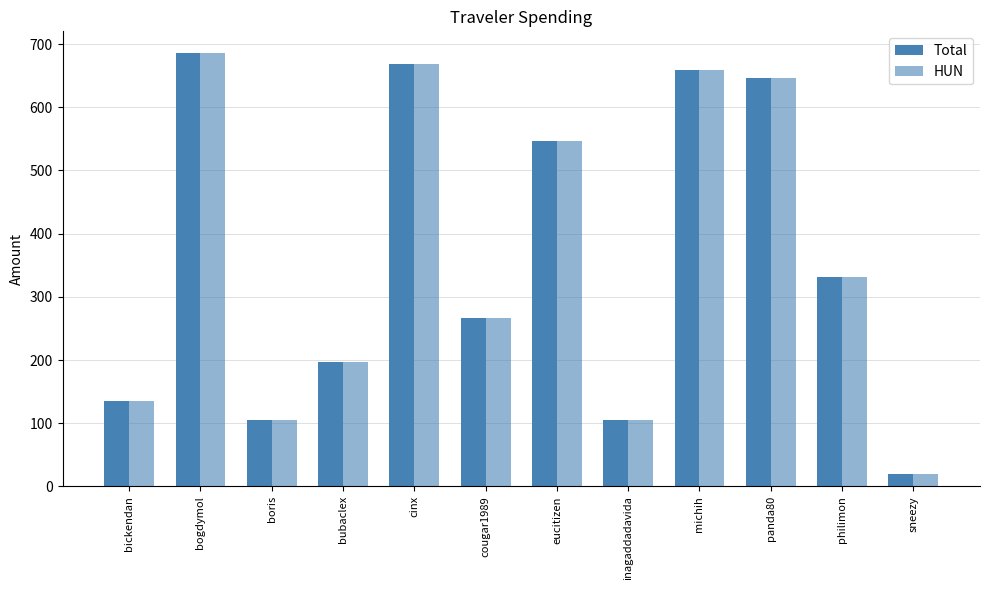

How many values in the HUN series exceed 331?

6